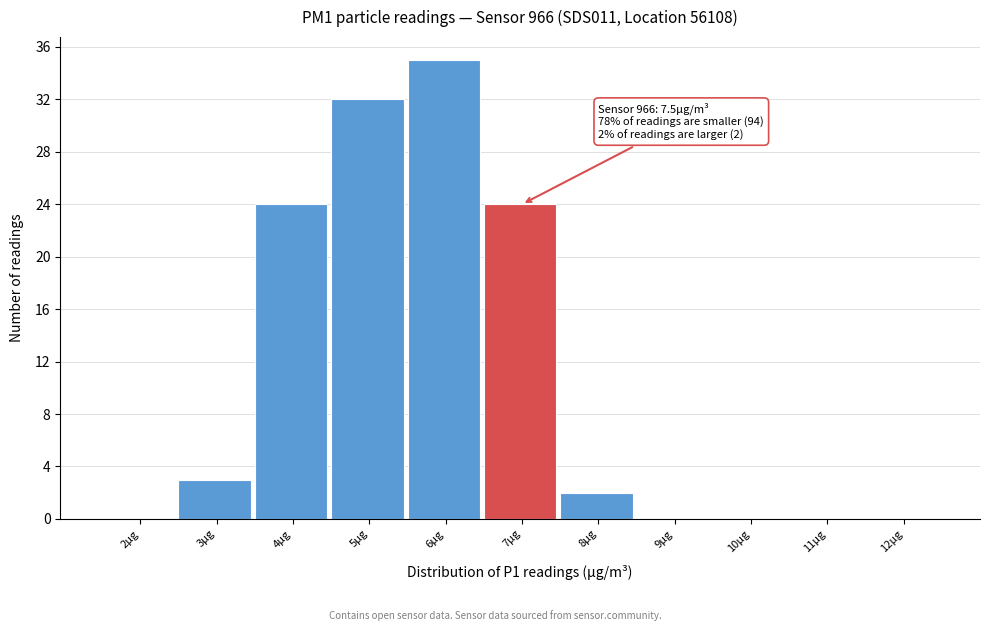

Reading left to right, list all the values displayed in this chart.

2µg=0	3µg=3	4µg=24	5µg=32	6µg=35	7µg=24	8µg=2	9µg=0	10µg=0	11µg=0	12µg=0